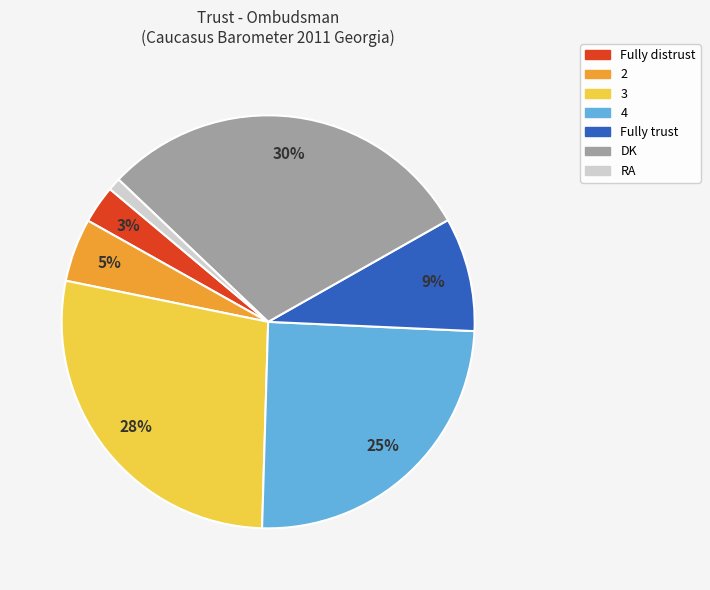

What percentage is the 4 slice, to the nearest percent?

25%